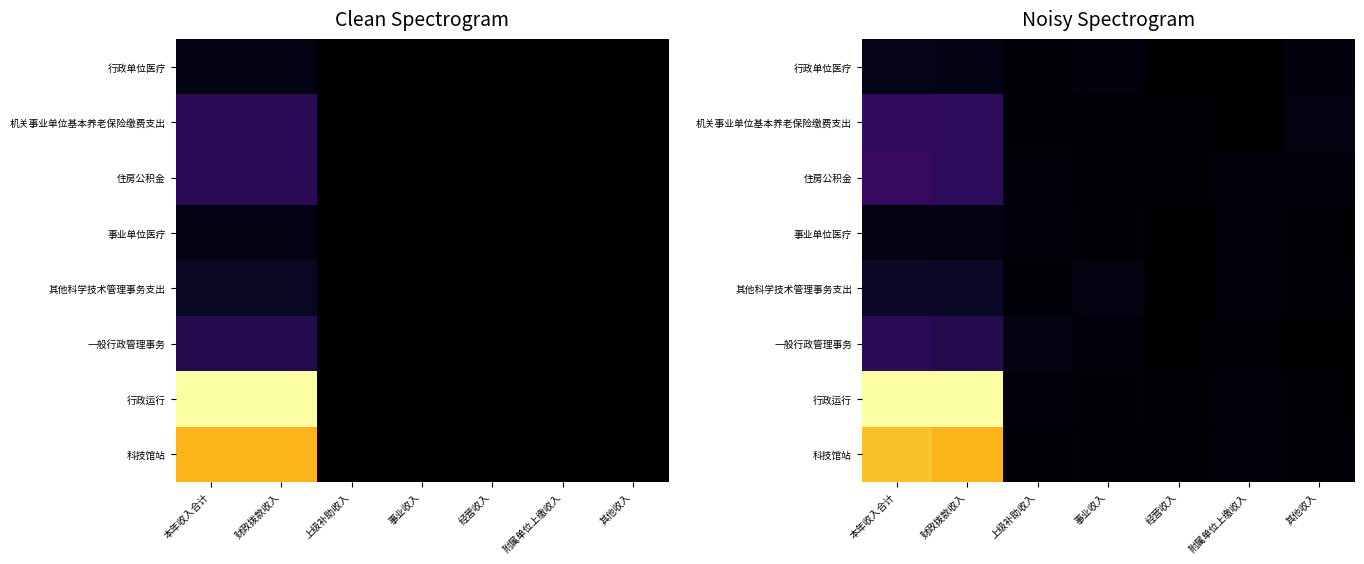

How many series are shown in this chart?

8